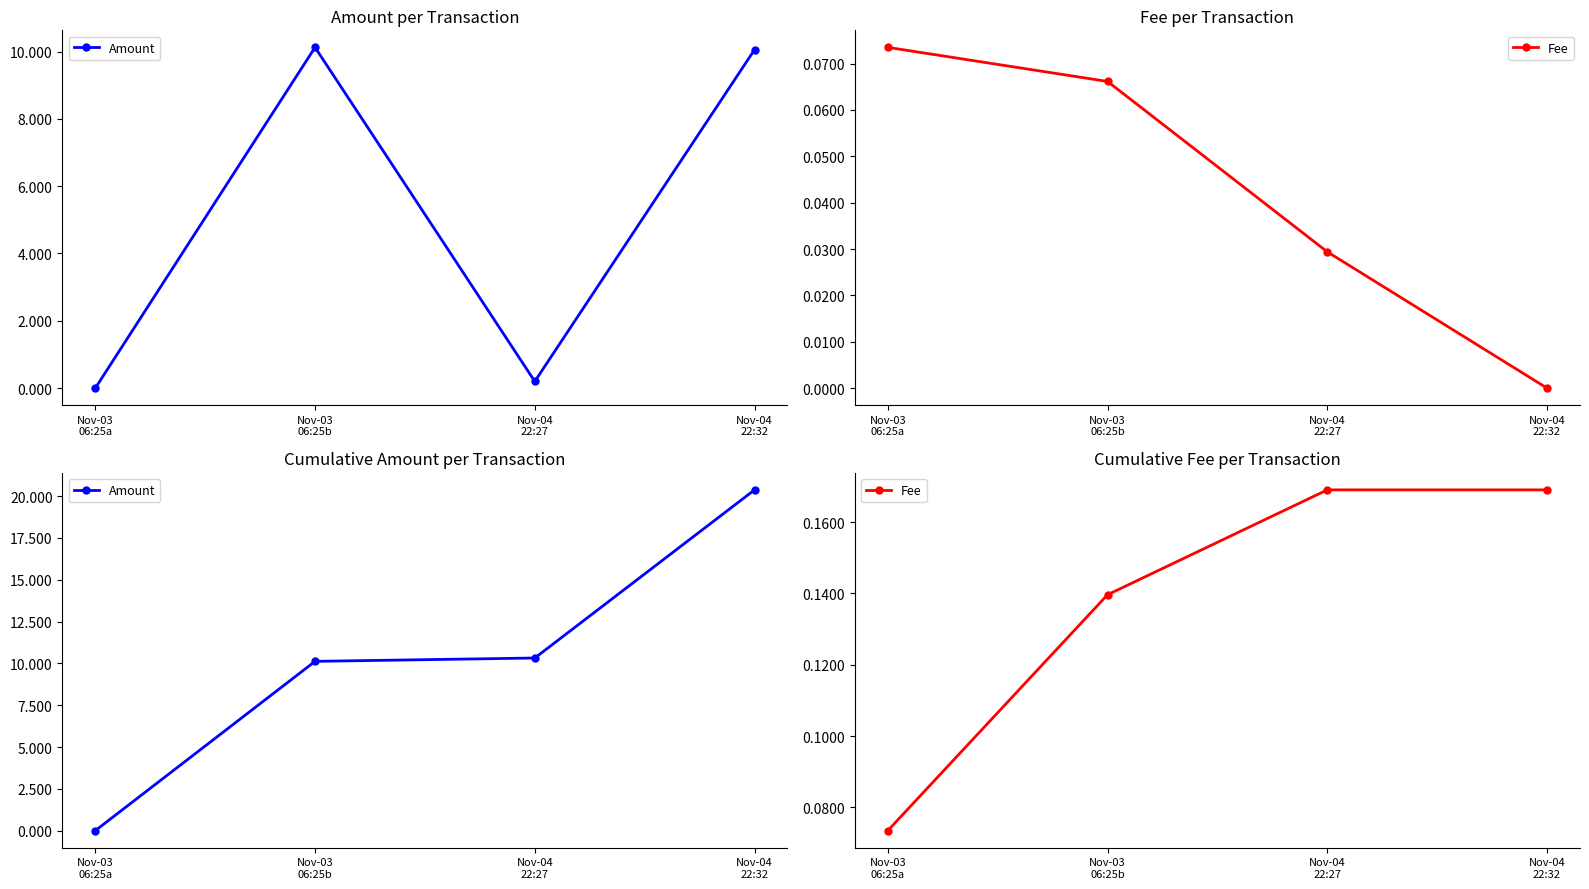

Where is Fee nearest to the value 0?

Nov-03
06:25a